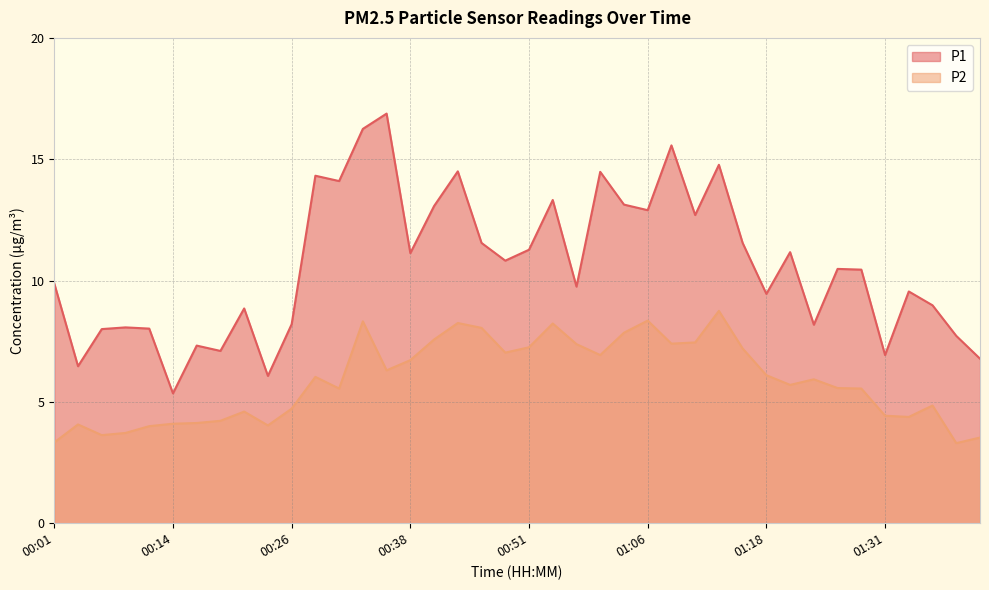

True or false: P2 and P1 intersect in this chart.

False